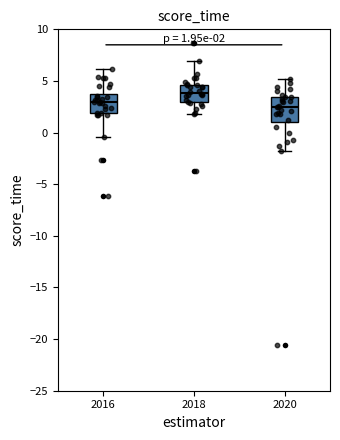

Comparing the boxes themselves (not the whiskers), which one is the tallest?

2020